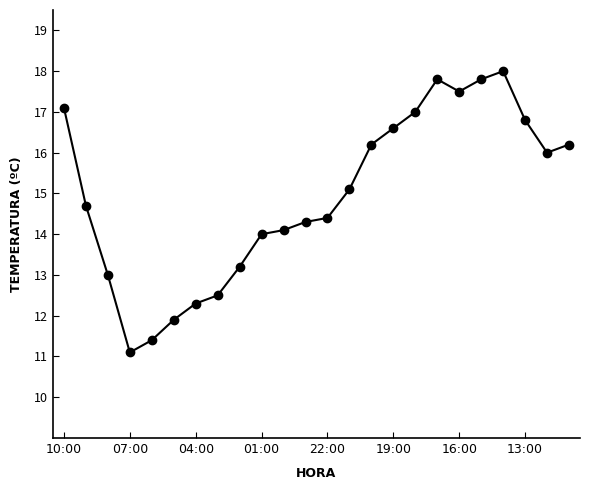

What is the difference between the maximum and minimum values?

6.9